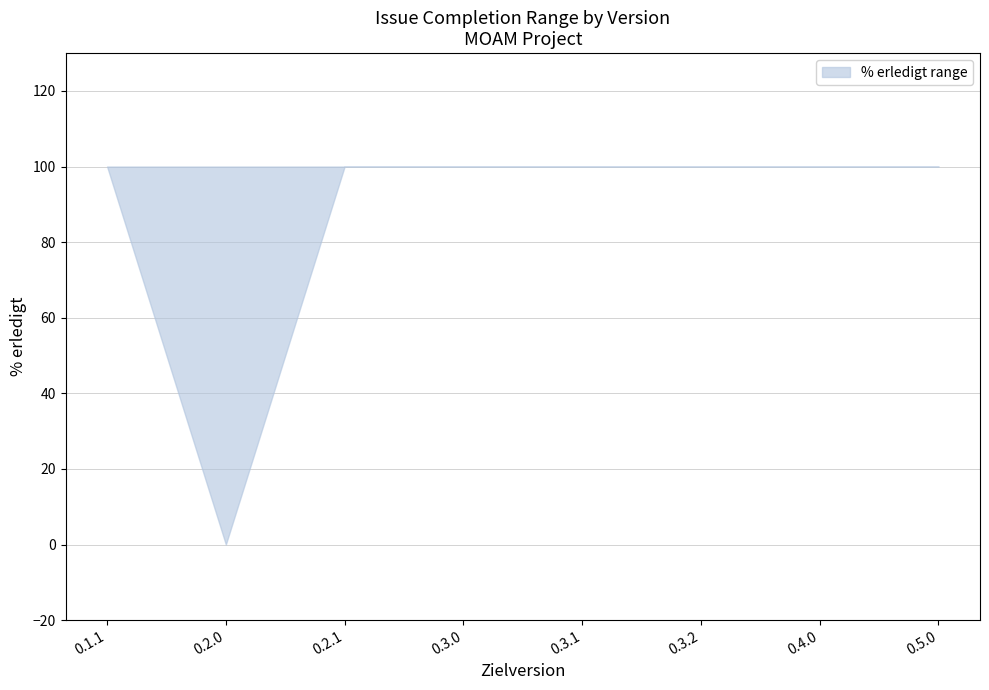

Which category has the lowest value across all series?

0.2.0